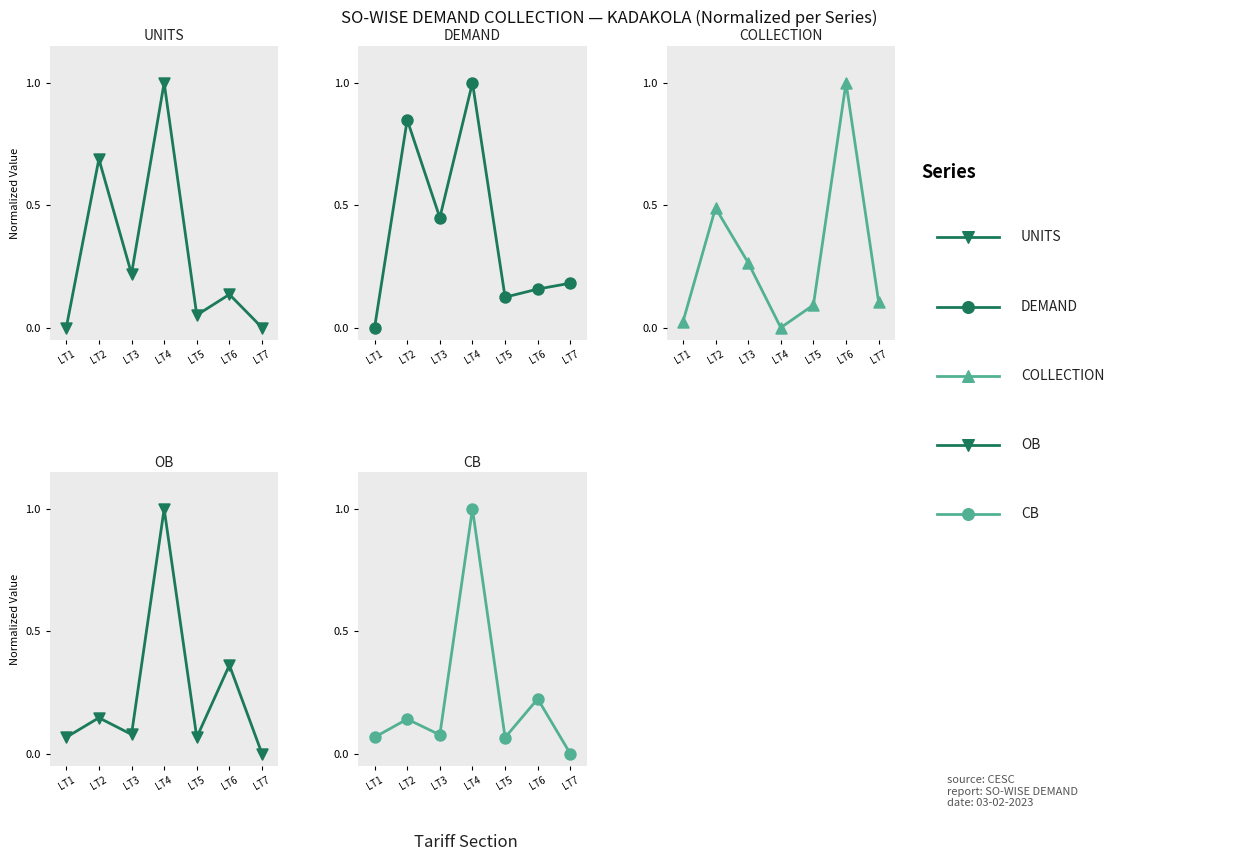

What are all the series names shown in the legend?

UNITS, DEMAND, COLLECTION, OB, CB